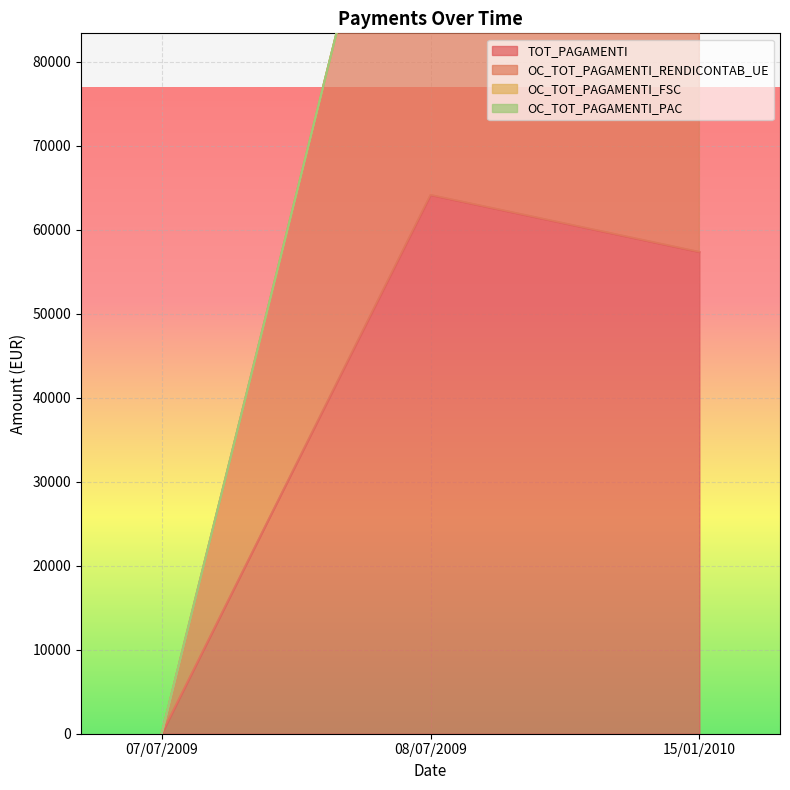

How many data points does each series have?

3